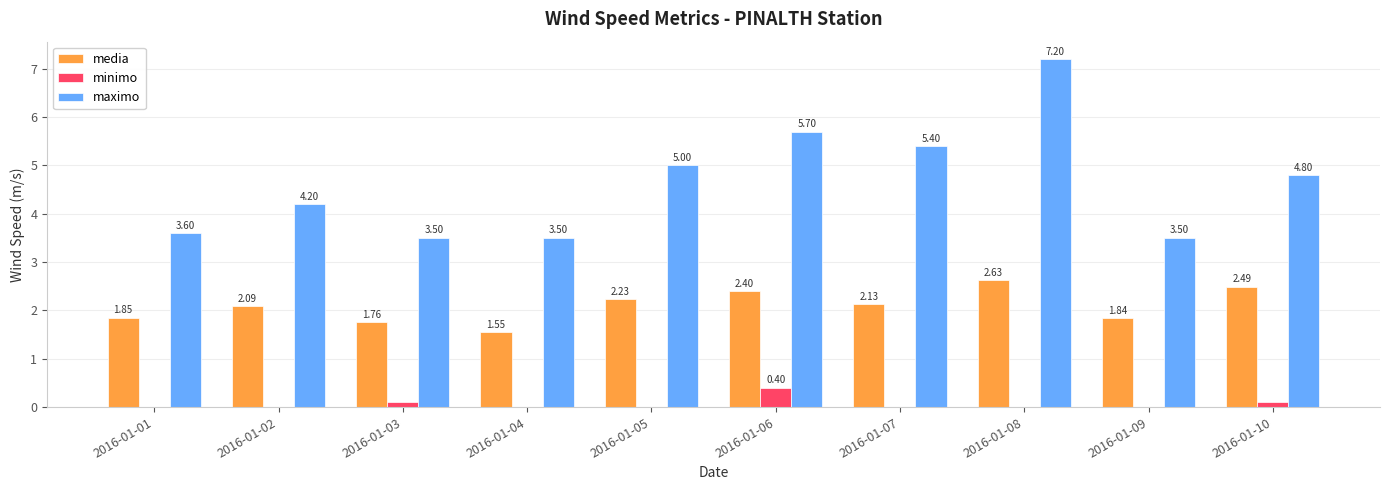

What is the total value across all series at 2016-01-05?

7.2